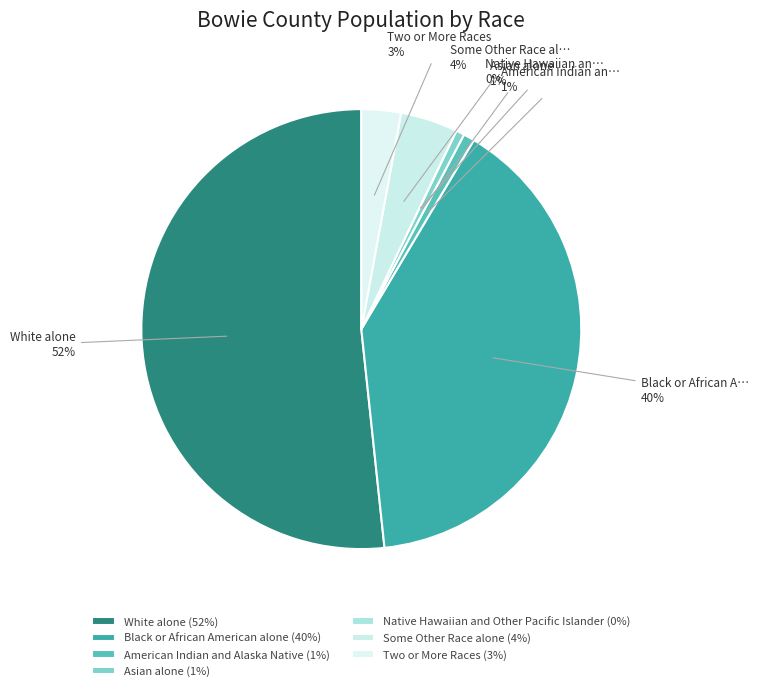

Is it true that Two or More Races is 3% of the pie?

True